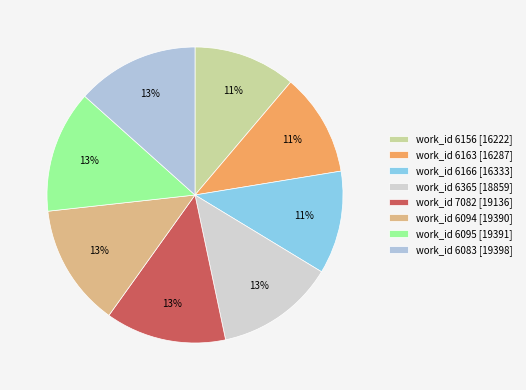

Does any single category account for the majority?

No